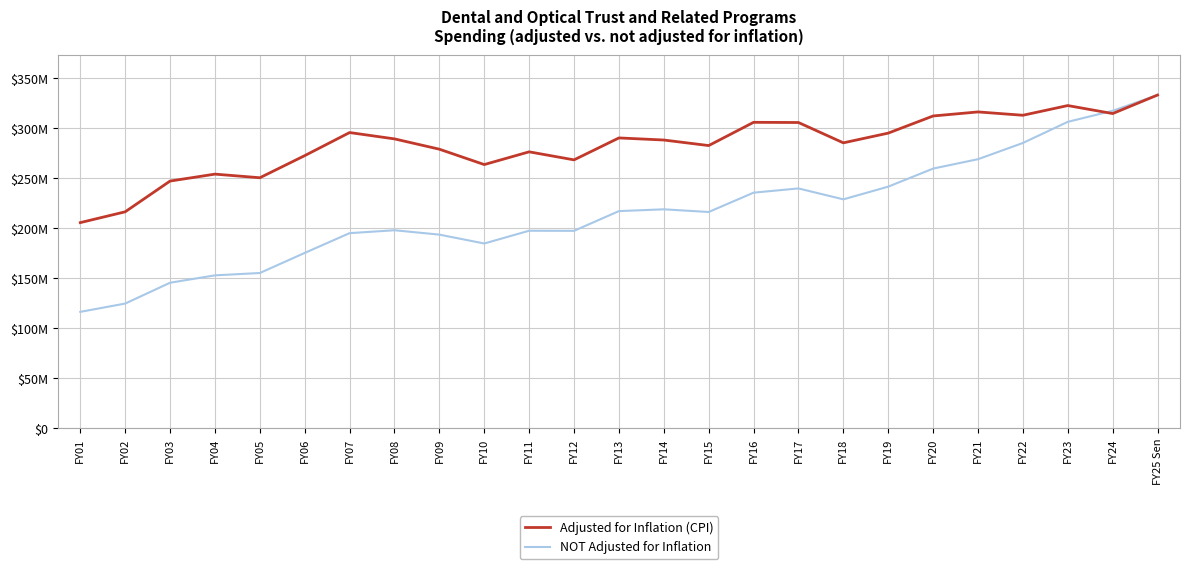

At how many categories does at least one series exceed 142928882?

25